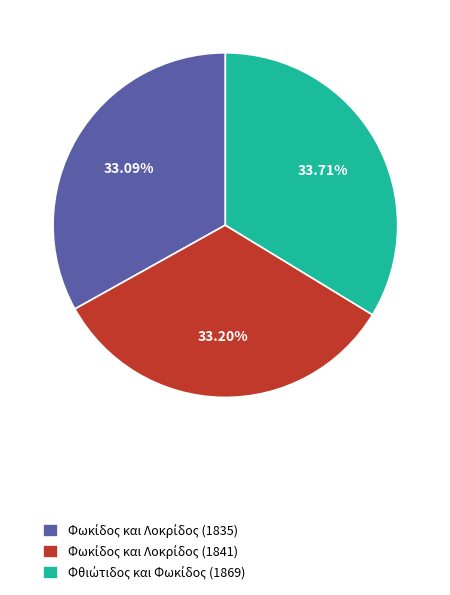

Is there a majority slice in this chart?

No